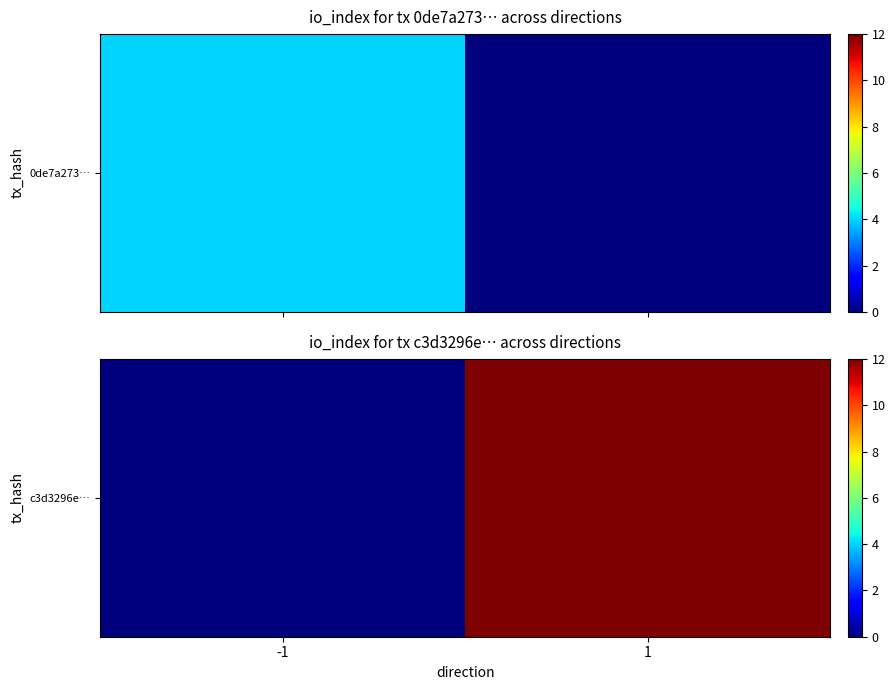

List the labels in order of value, largest first.

1, -1